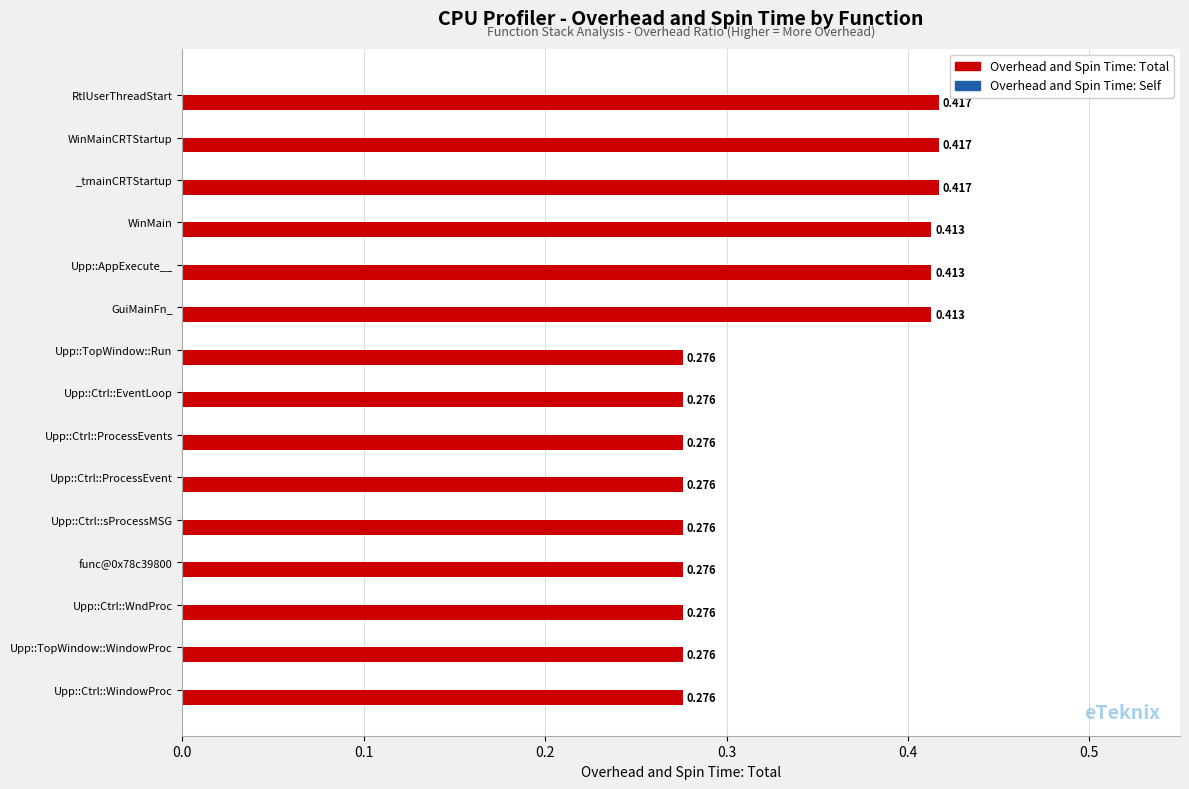

Which has a higher value, Upp::TopWindow::Run or _tmainCRTStartup?

_tmainCRTStartup